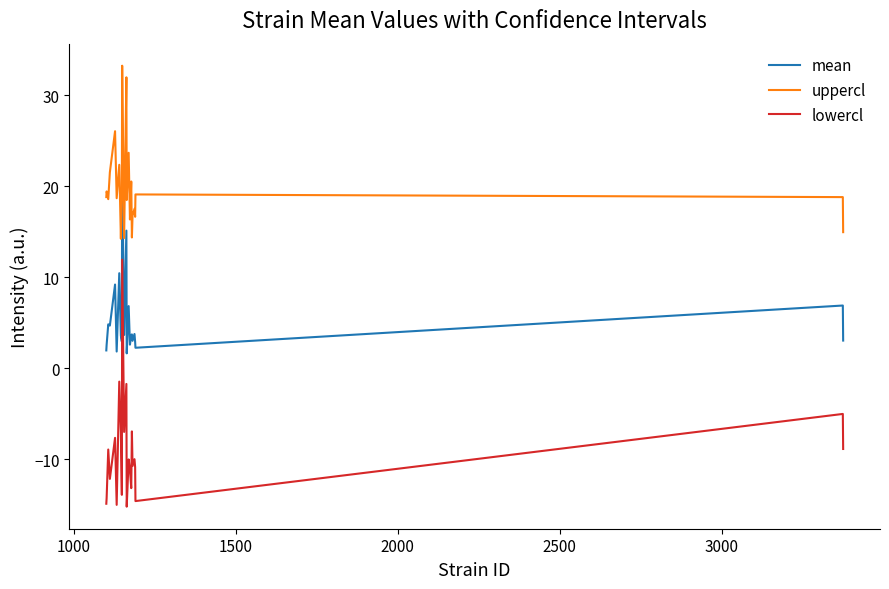

Which series has the largest total across all categories?

uppercl